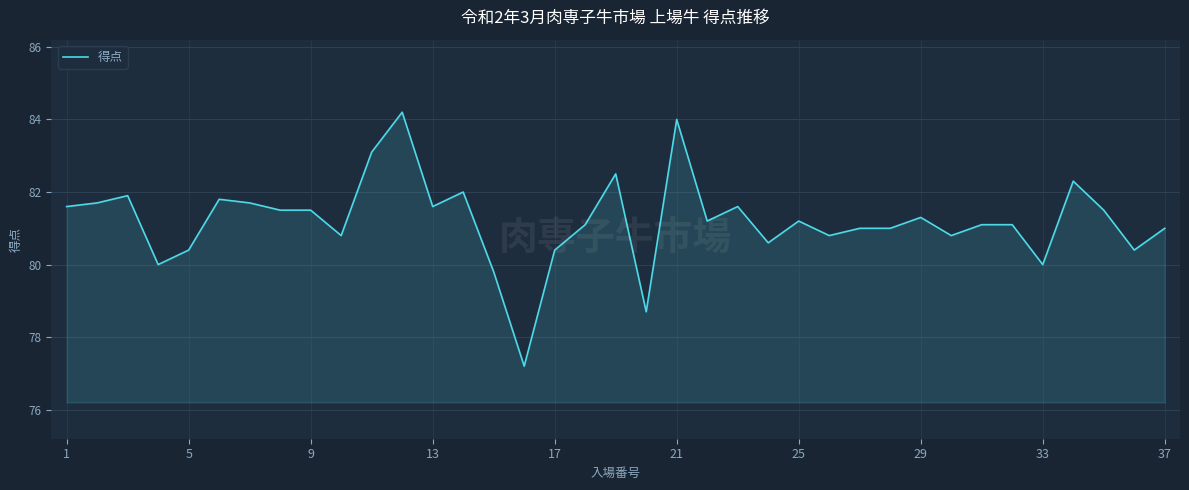

What is the difference between the maximum and minimum values?

7.0